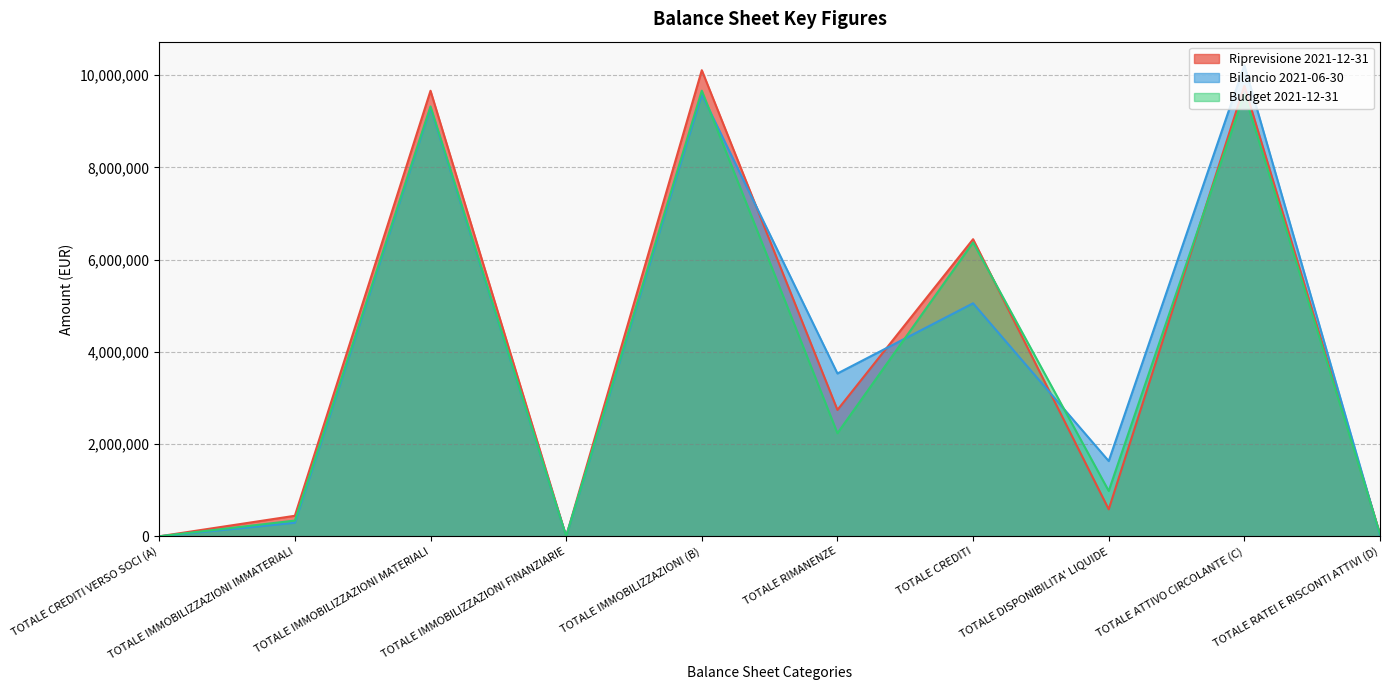

At TOTALE ATTIVO CIRCOLANTE (C), list the series in order from largest to smallest.

Bilancio 2021-06-30, Riprevisione 2021-12-31, Budget 2021-12-31